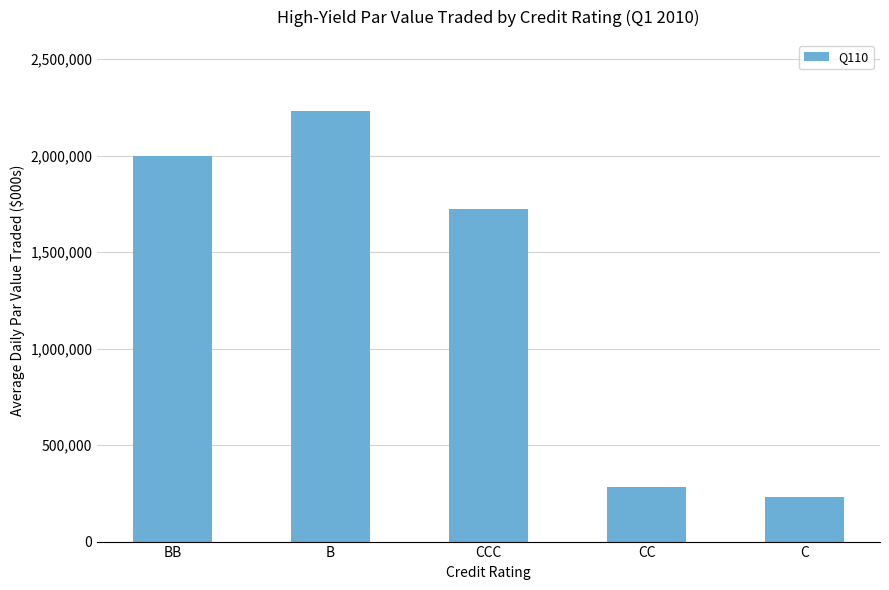

What is the label of the 1st bar from the right?

C